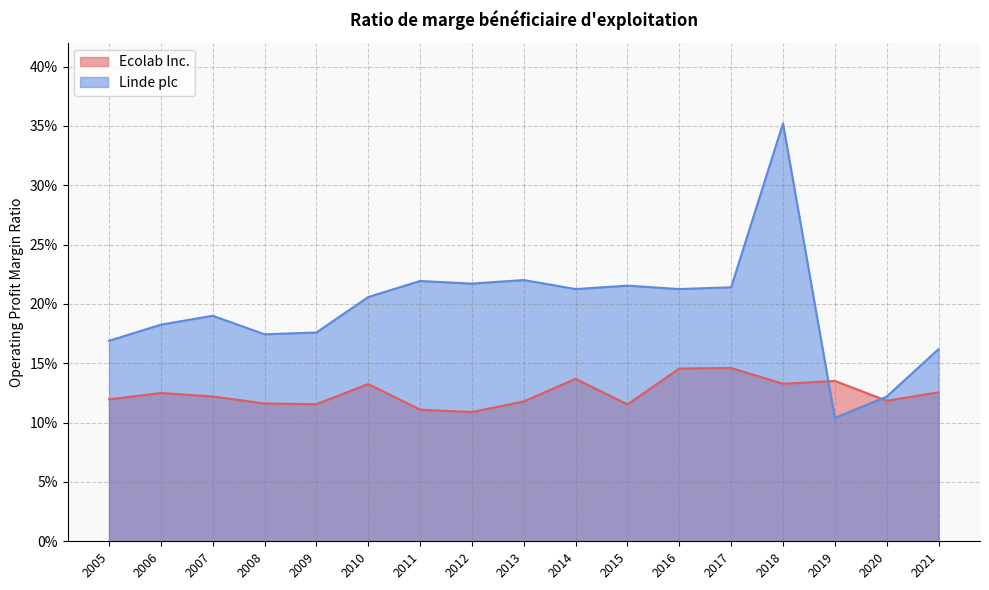

What is the lowest value of the Ecolab Inc. series?

0.1